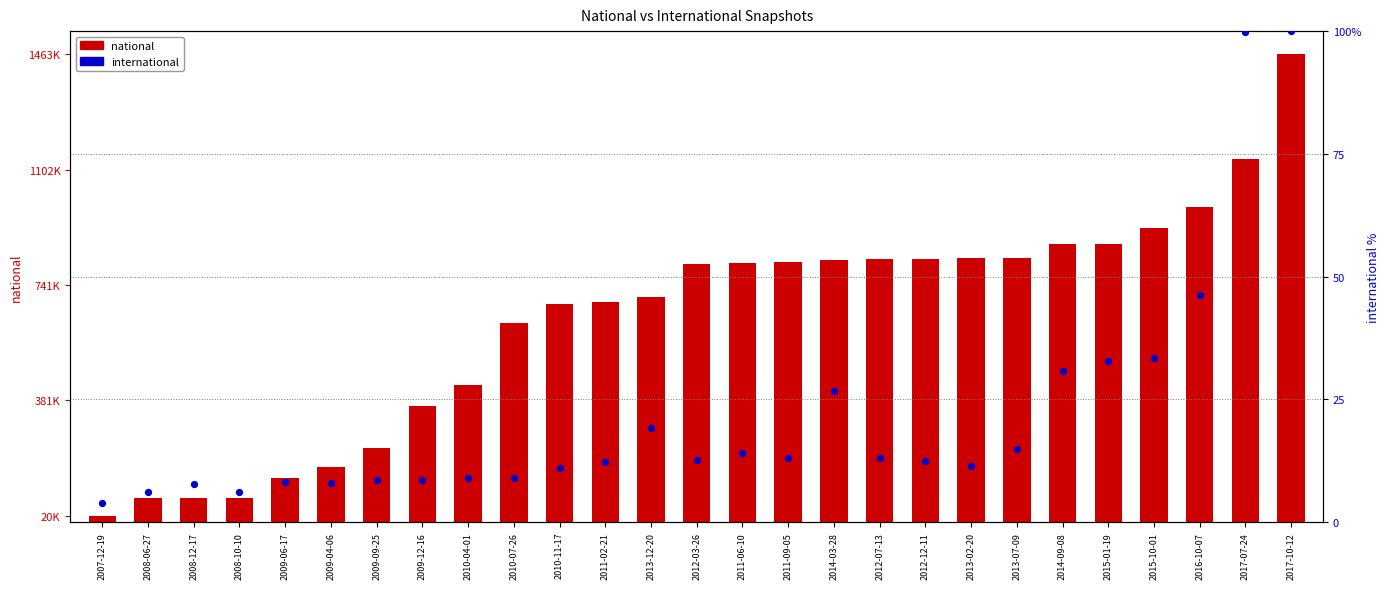

Which series has the largest total across all categories?

national